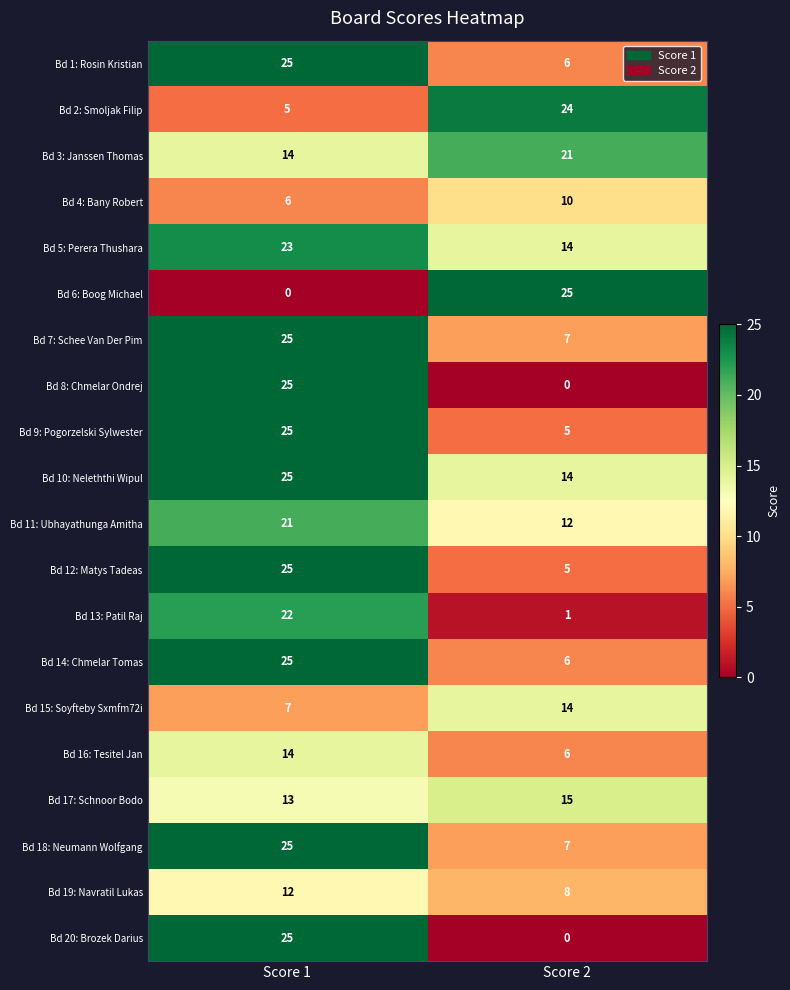

What is the total value across all series at Score 2?

200